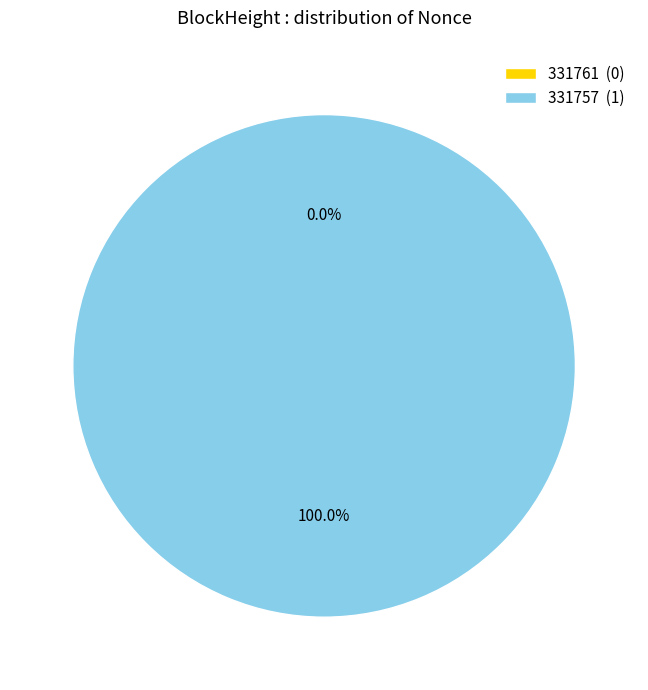

Is 331761 the majority of the pie?

No